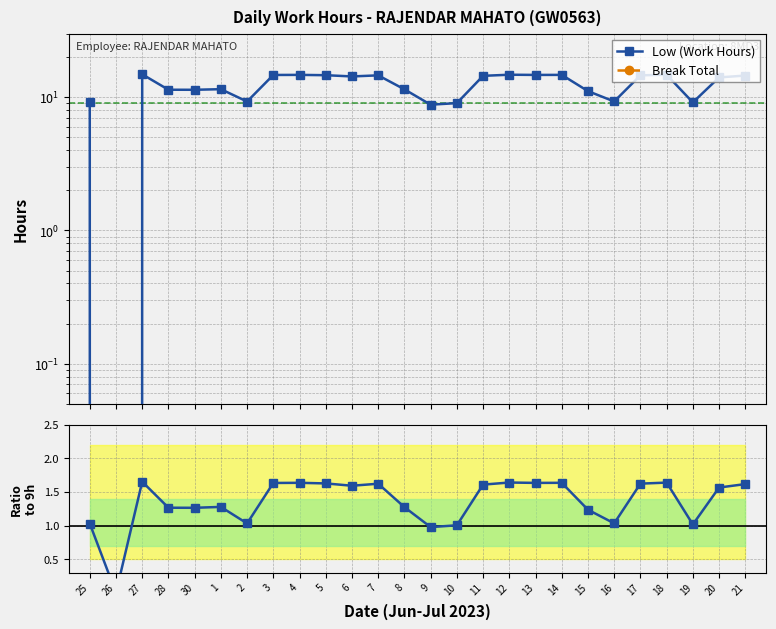

At which category is the sum across all series the highest?

27